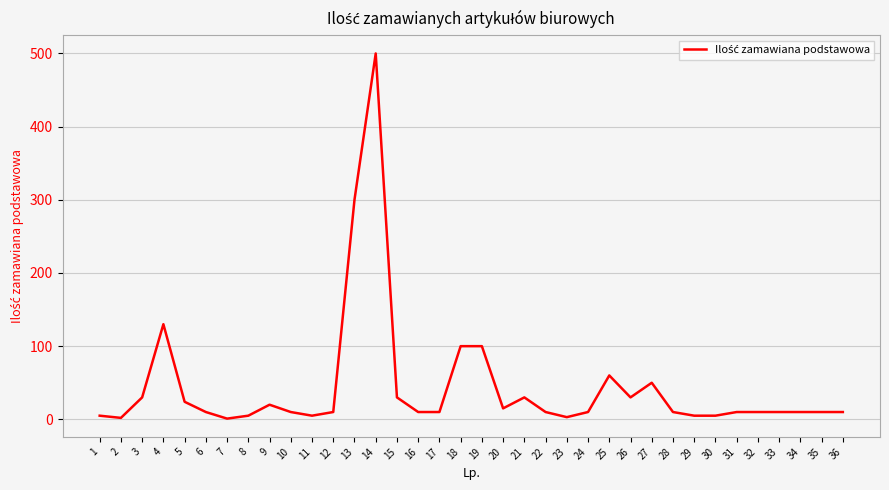

The chart shows a value of 10 at 12. True or false?

True